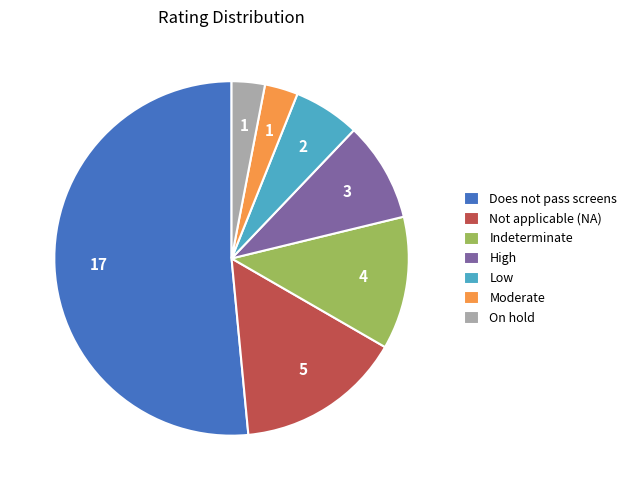

Do Indeterminate and Not applicable (NA) together represent more than half of the pie?

No